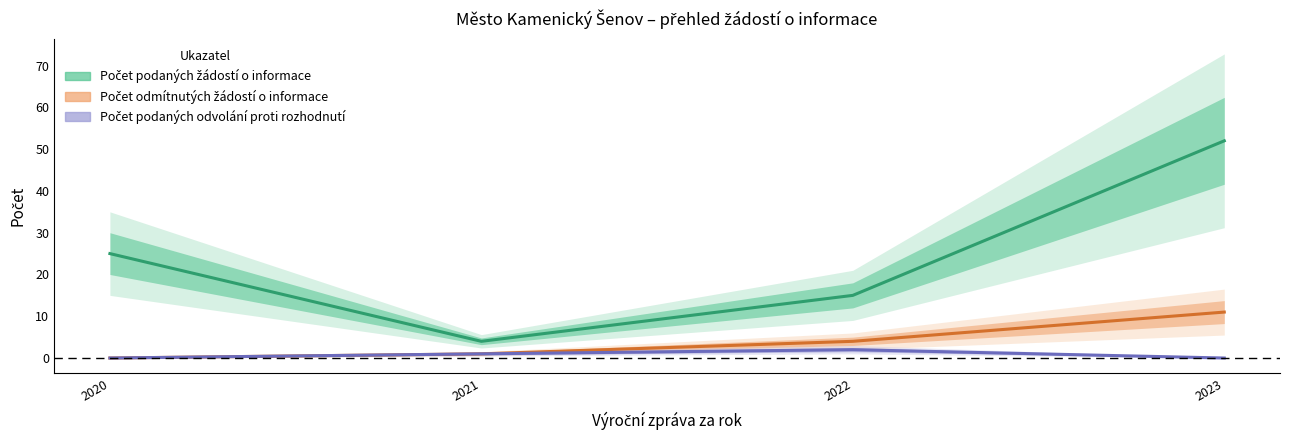

What is the value of the Počet odmítnutých žádostí o informace point at the 3rd from the left?

4